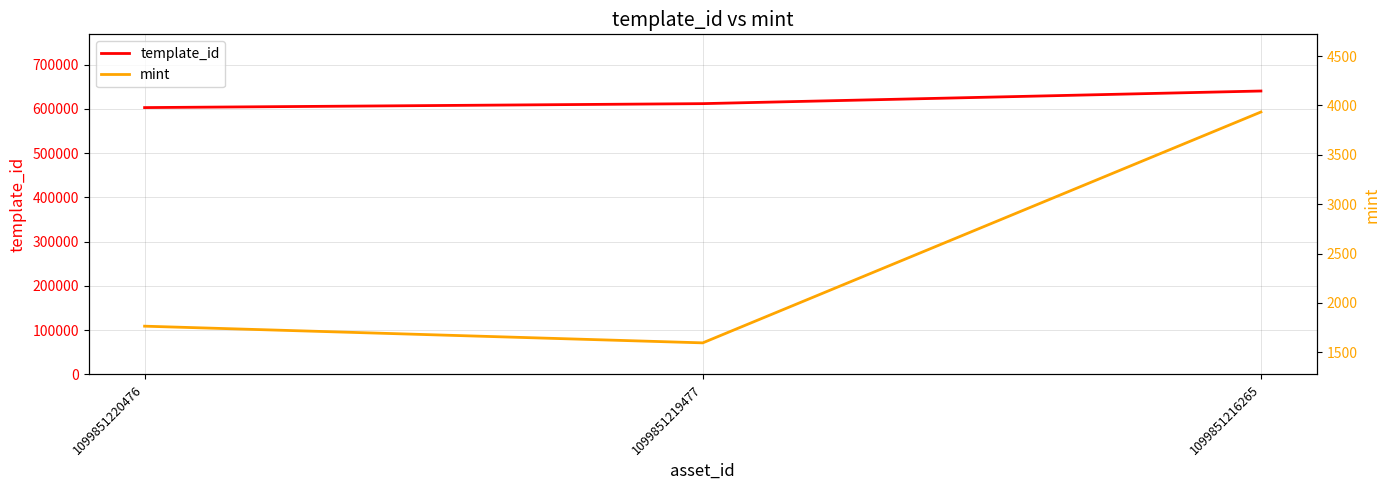

True or false: mint has a value of 1595 at 1099851219477.

True